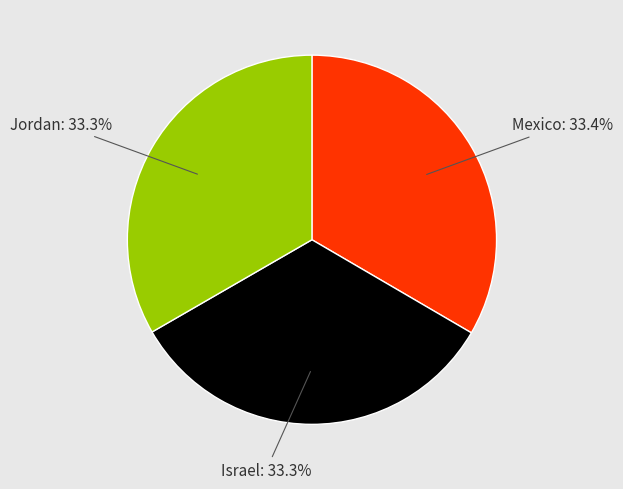

Does any single category account for the majority?

No